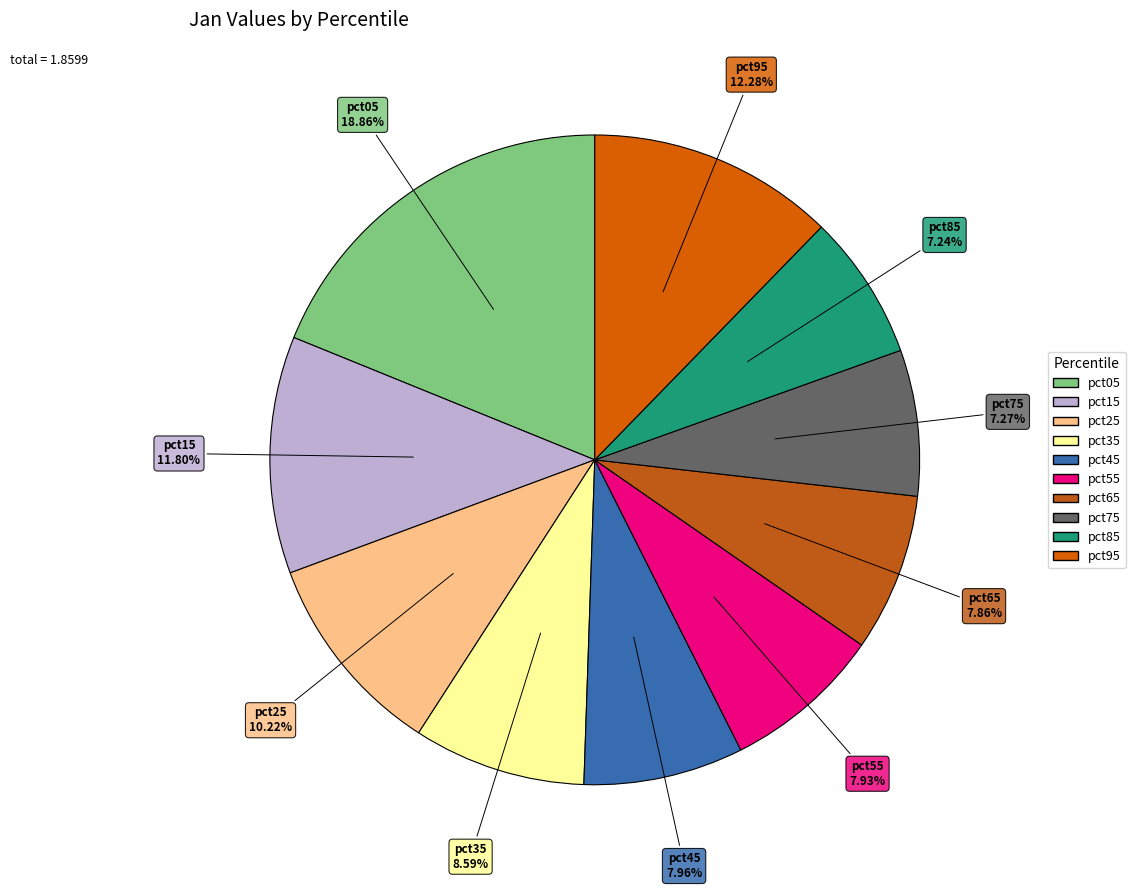

Count the number of slices in the pie.

10